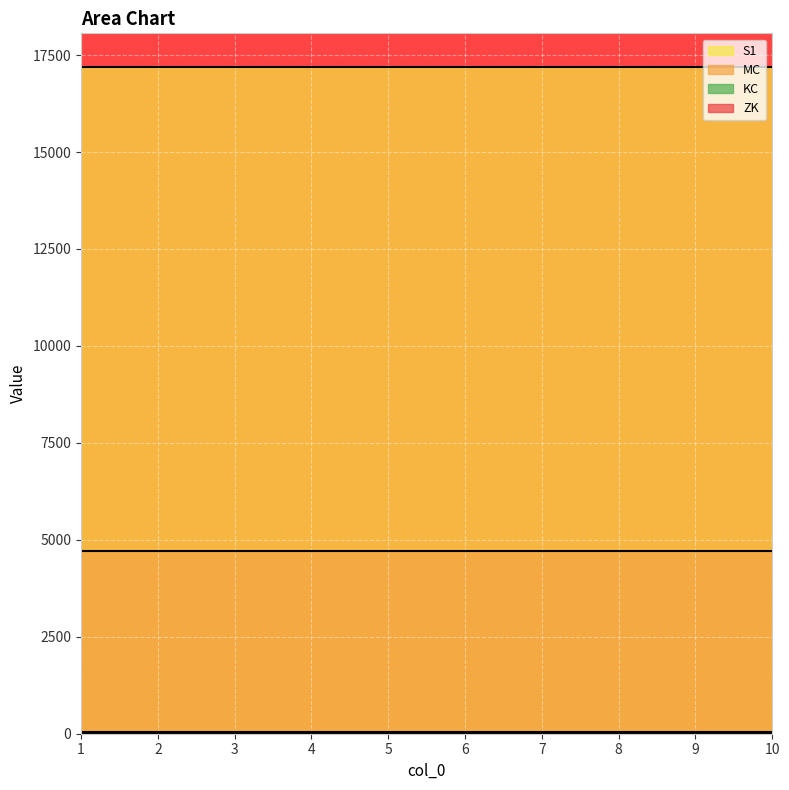

Reading right to left, what are all the values shown in this chart?

ZK: 0	0	0	0	0	0	0	0	0	0
MC: 4710	4710	4710	4710	4710	4710	4710	4710	4710	4710
S1: 17200	17200	17200	17200	17200	17200	17200	17200	17200	17200
KC: 47	47	47	47	47	47	47	47	47	47